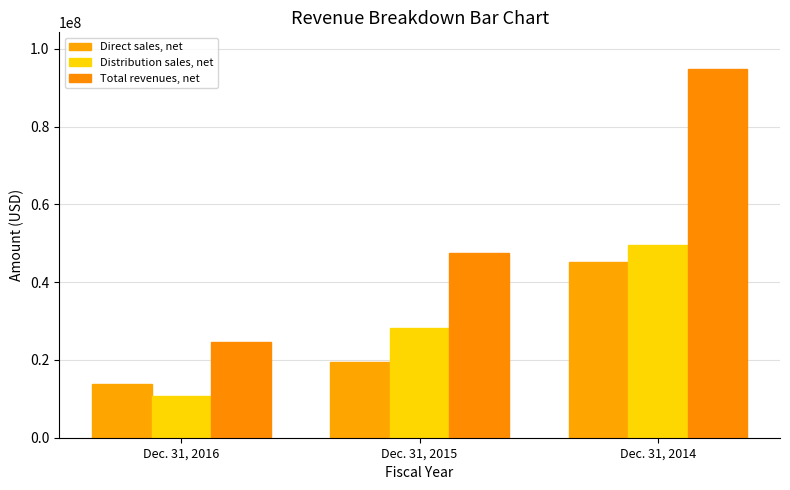

Reading left to right, what are all the values shown in this chart?

Direct sales, net: Dec. 31, 2016=13833208	Dec. 31, 2015=19405793	Dec. 31, 2014=45232943
Distribution sales, net: Dec. 31, 2016=10694668	Dec. 31, 2015=28139818	Dec. 31, 2014=49521779
Total revenues, net: Dec. 31, 2016=24527876	Dec. 31, 2015=47545611	Dec. 31, 2014=94754722